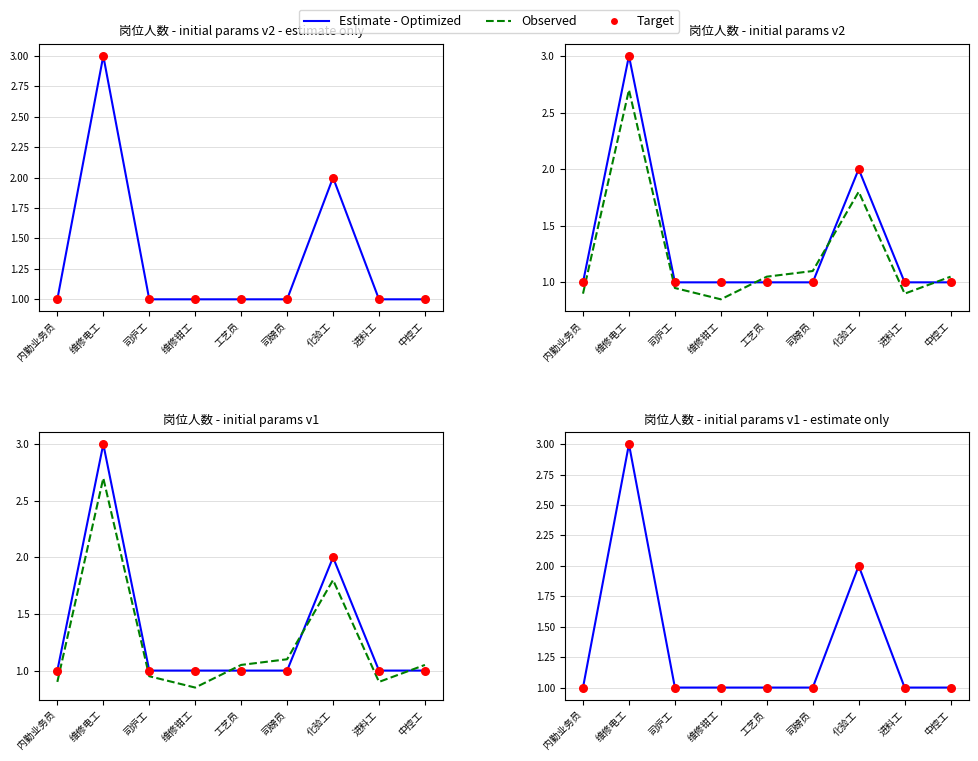

Which series has the largest total across all categories?

Estimate - Optimized